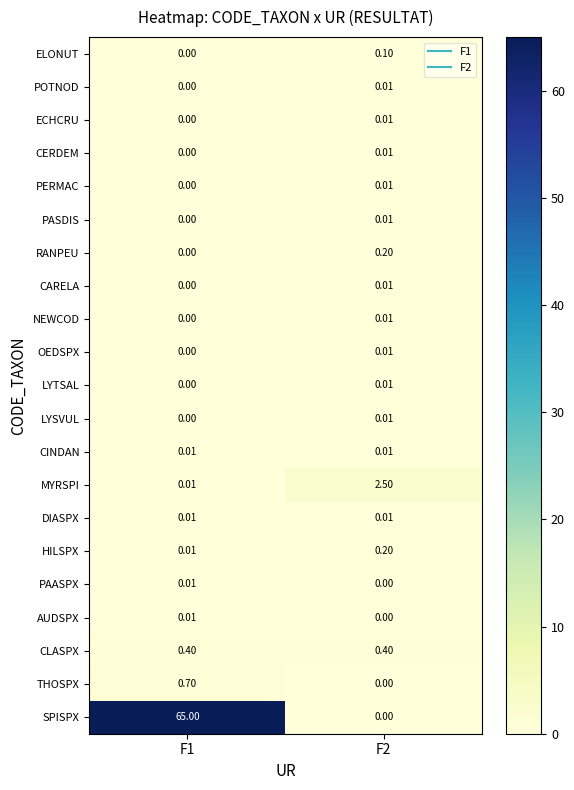

Which label corresponds to the largest value in the chart?

F1